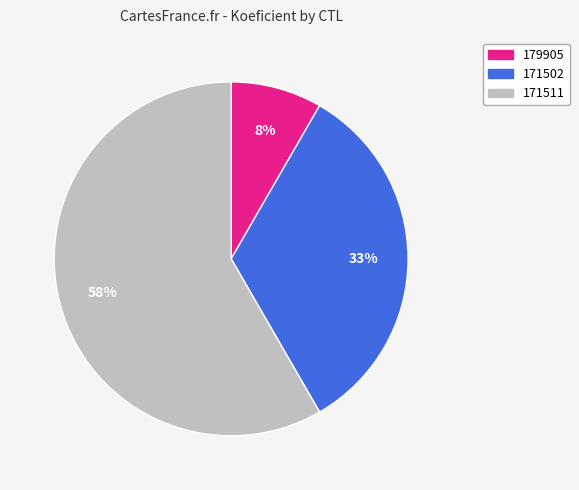

Between 171511 and 171502, which is larger?

171511